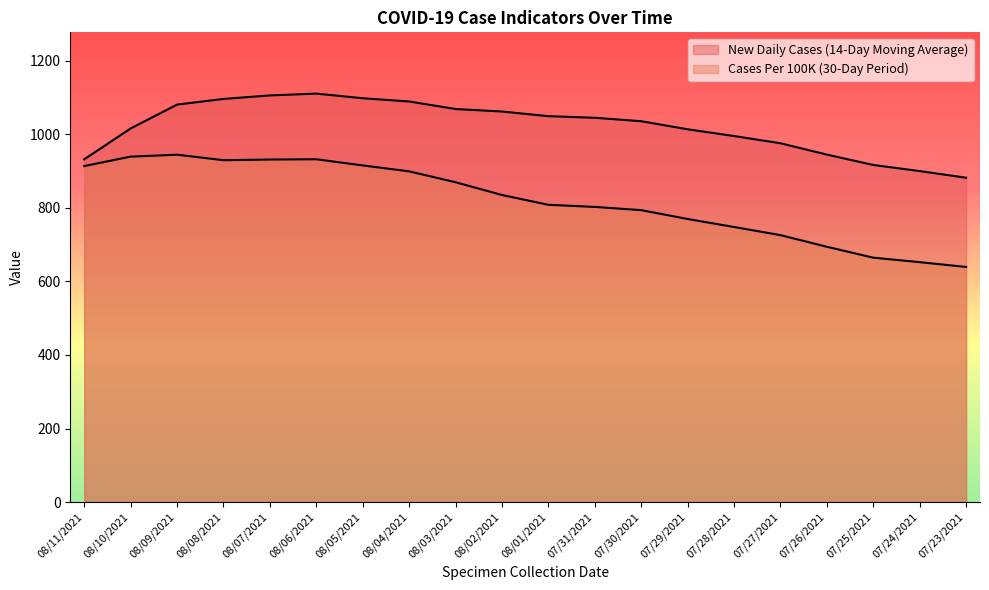

What is the difference between the highest and lowest values at 08/04/2021?

189.9